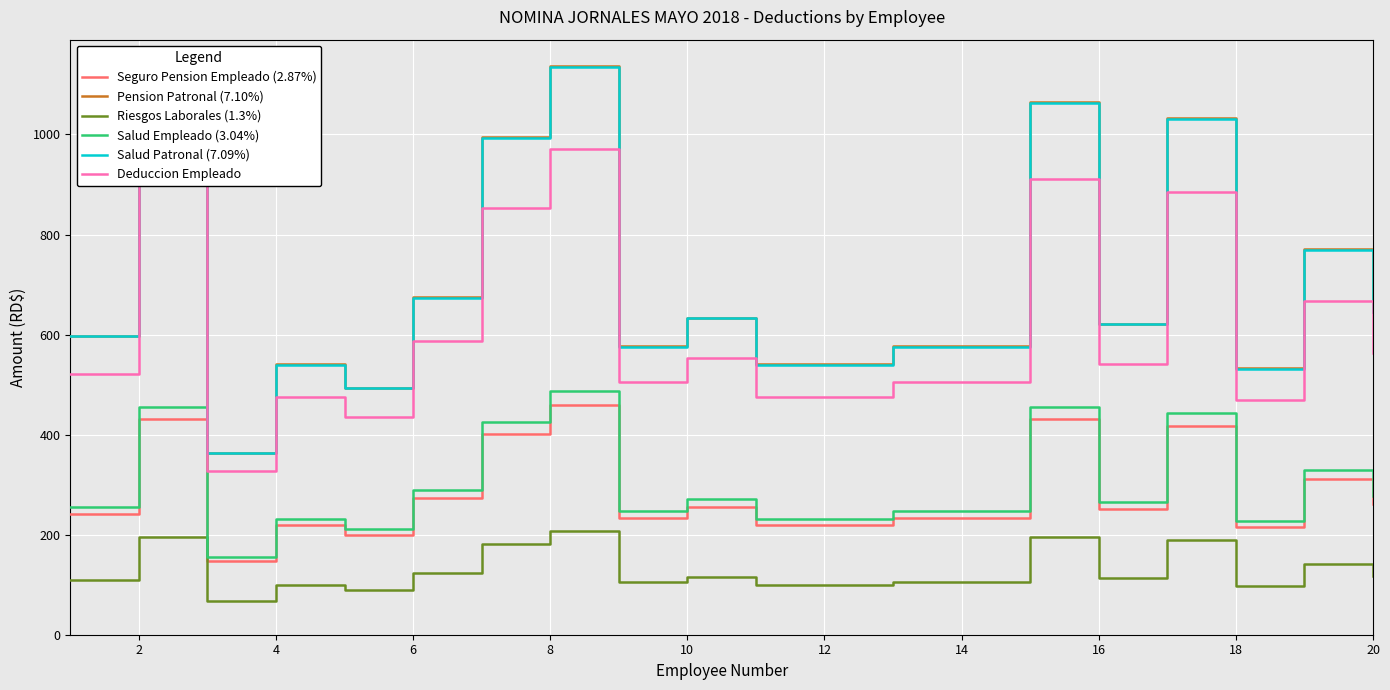

Which series has the widest spread of values?

Pension Patronal (7.10%)